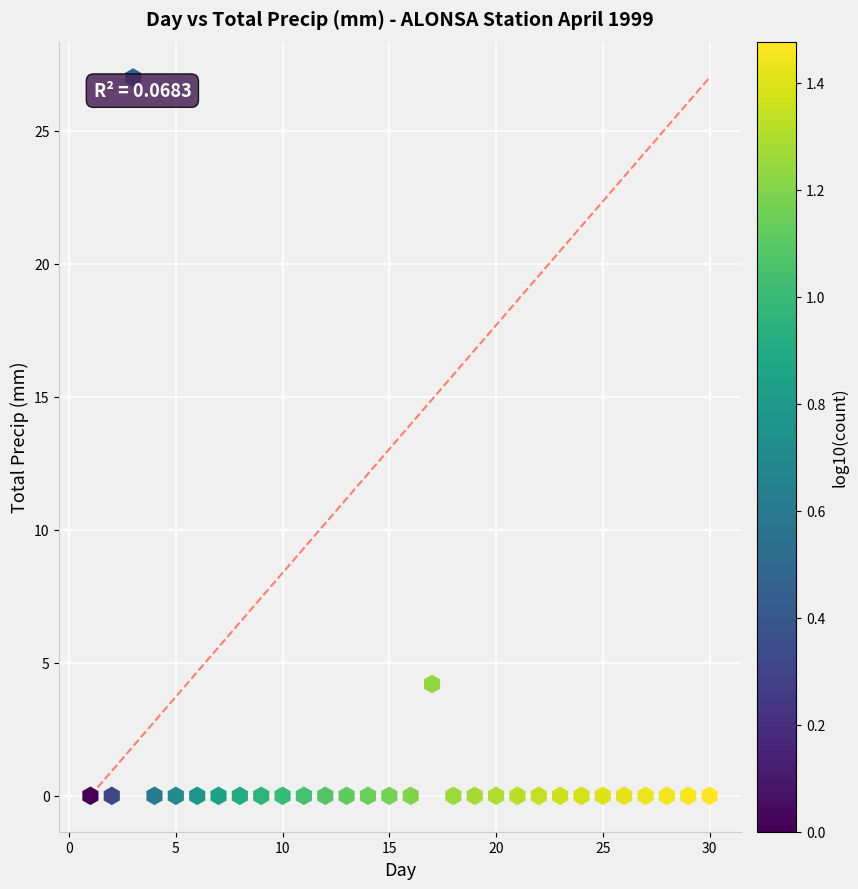

What Y value in the scatter plot is closest to 13?

4.2